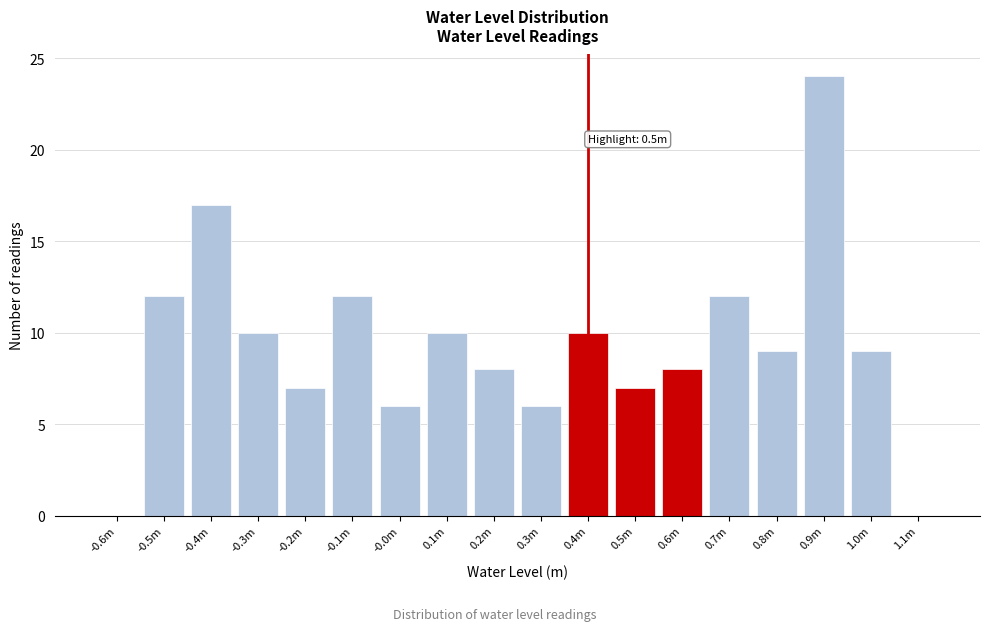

Reading left to right, extract all data points from this chart.

-0.6m=0	-0.5m=12	-0.4m=17	-0.3m=10	-0.2m=7	-0.1m=12	-0.0m=6	0.1m=10	0.2m=8	0.3m=6	0.4m=10	0.5m=7	0.6m=8	0.7m=12	0.8m=9	0.9m=24	1.0m=9	1.1m=0